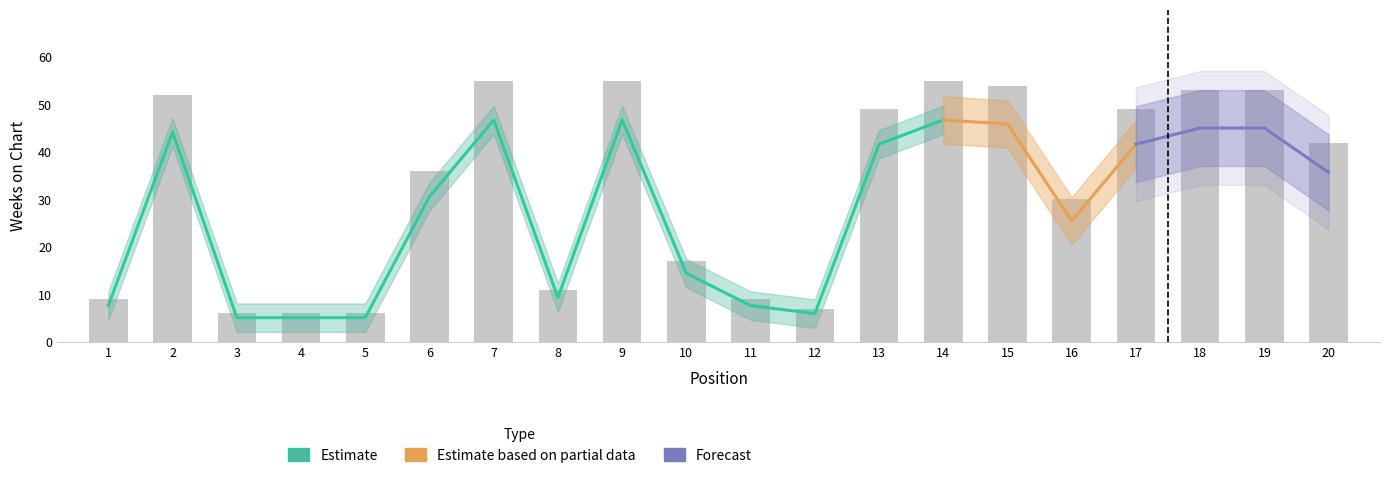

What is the greatest value displayed?

55